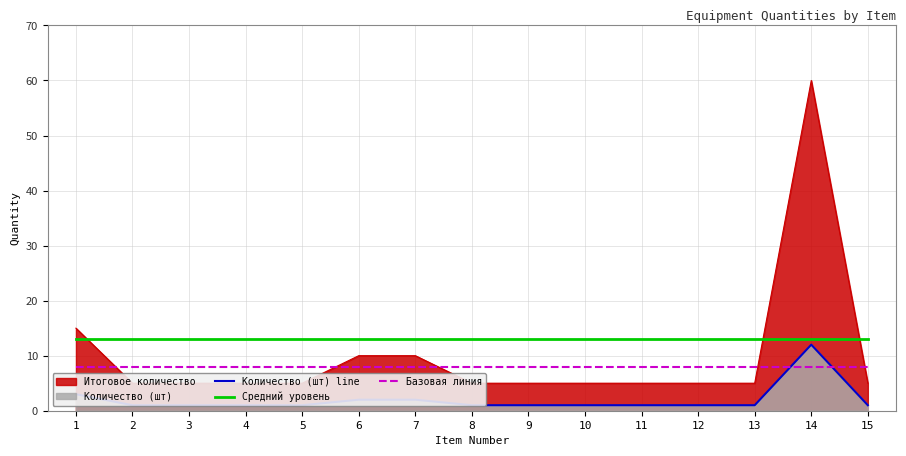

The value of Средний уровень at 3 is 13. True or false?

True